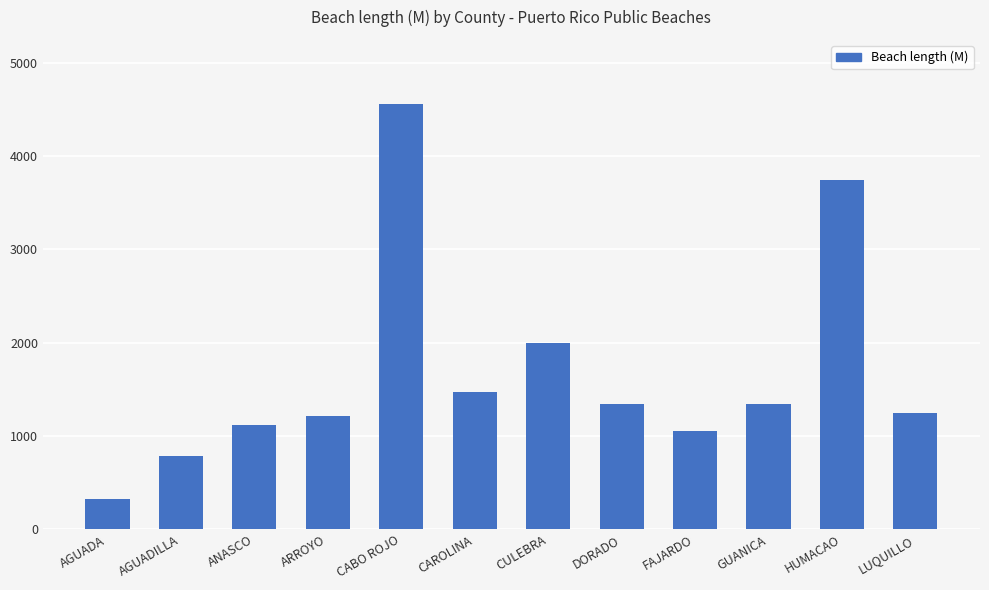

What position from the right is GUANICA?

3